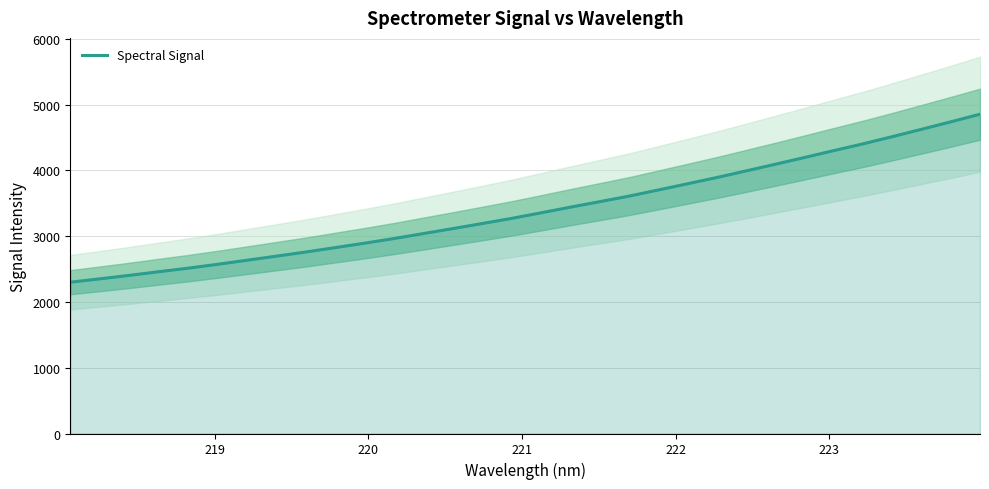

The chart shows a value of 1461.5 at 223. True or false?

False